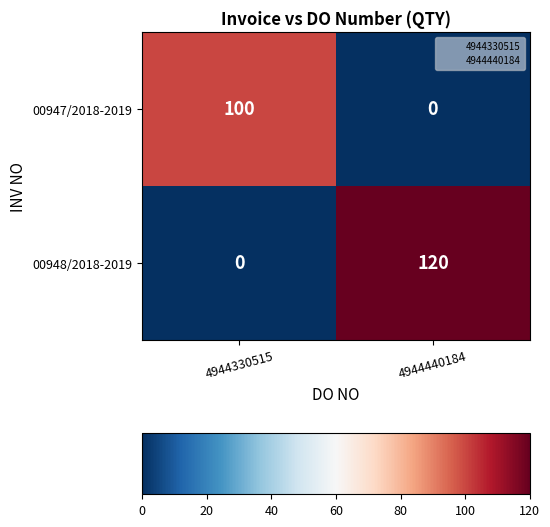

At which category is the sum across all series the highest?

4944440184